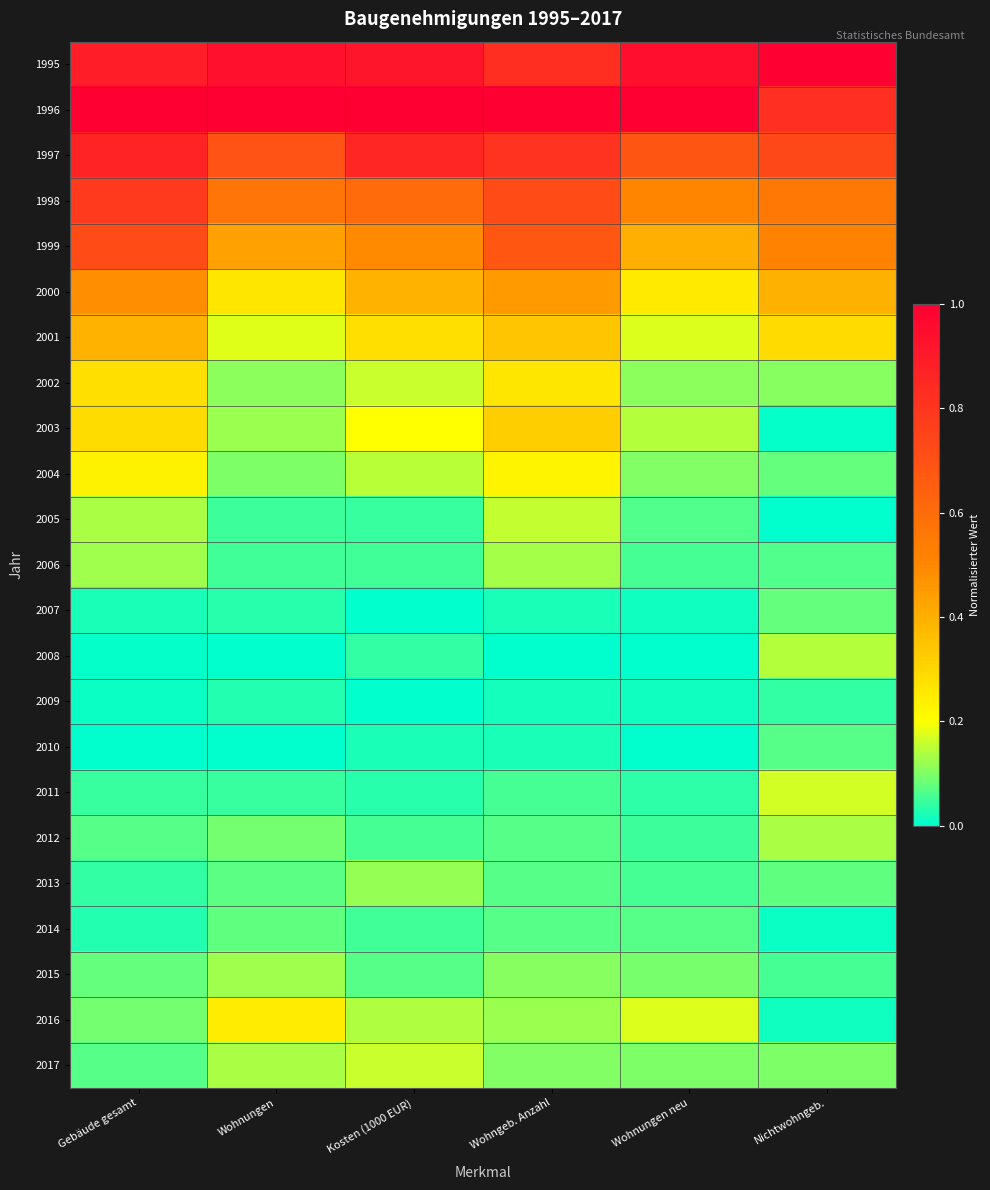

At Nichtwohngeb., list the series in order from largest to smallest.

1995, 1996, 1997, 1998, 1999, 2000, 2001, 2011, 2008, 2012, 2002, 2017, 2004, 2007, 2013, 2010, 2006, 2015, 2009, 2016, 2014, 2003, 2005